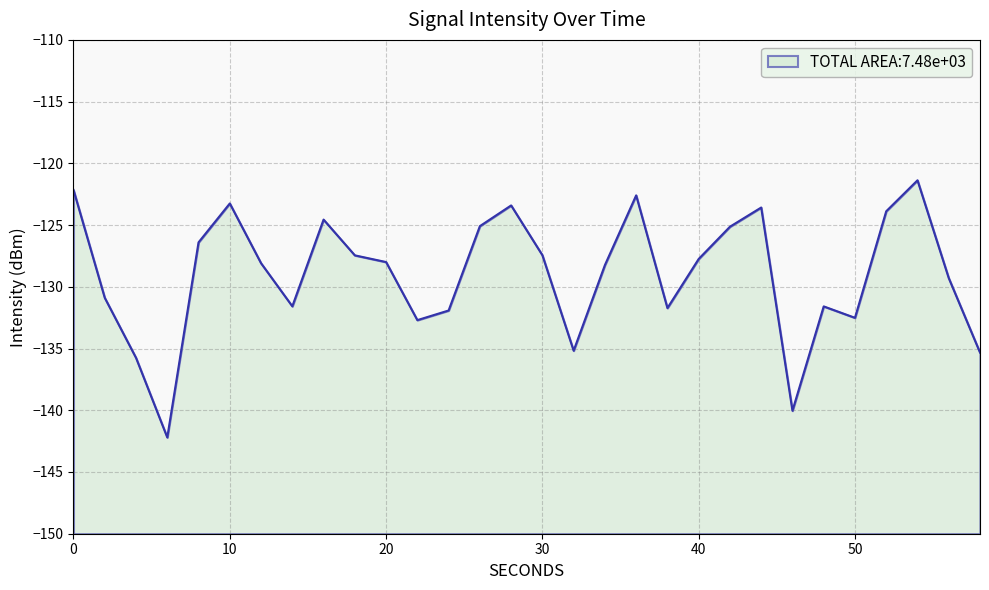

What is the value of the 16th point from the left?

-127.4